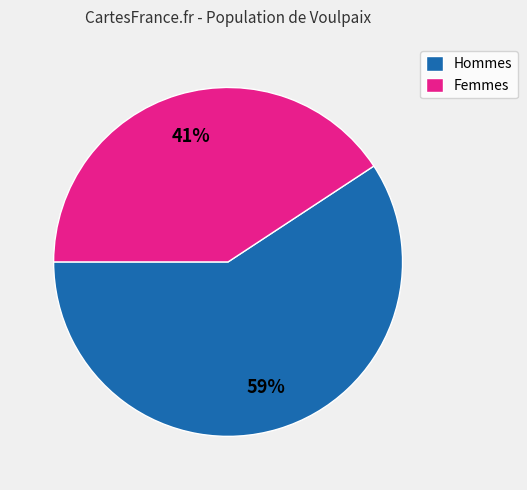

To the nearest percent, what is the average slice percentage?

50%